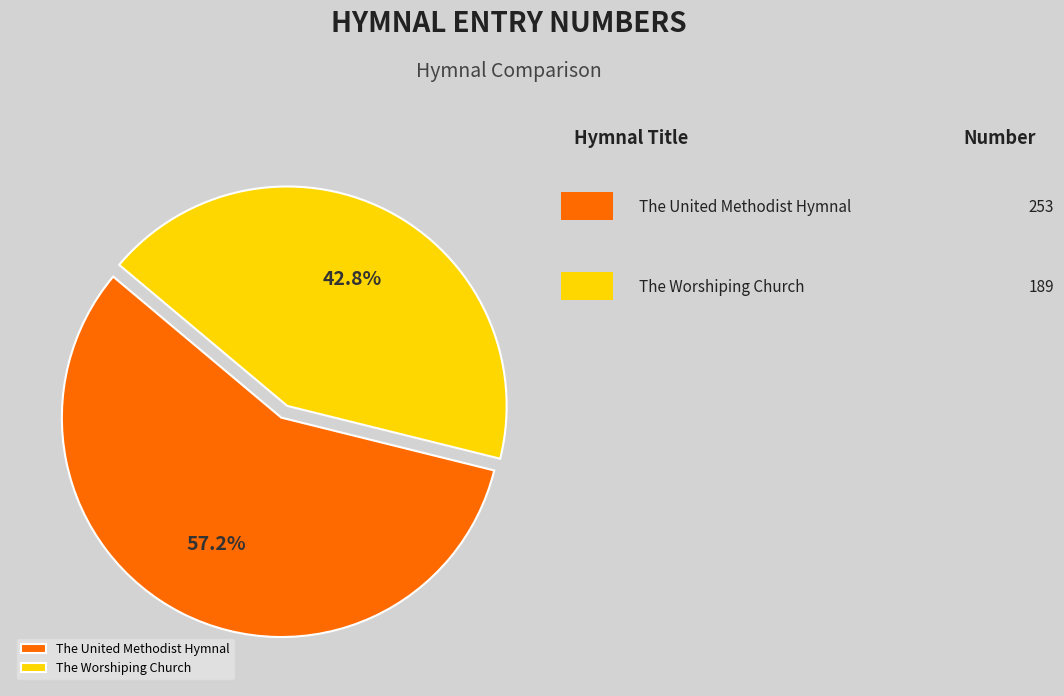

Approximately how many times larger is the value at The Worshiping Church compared to The United Methodist Hymnal?

0.7